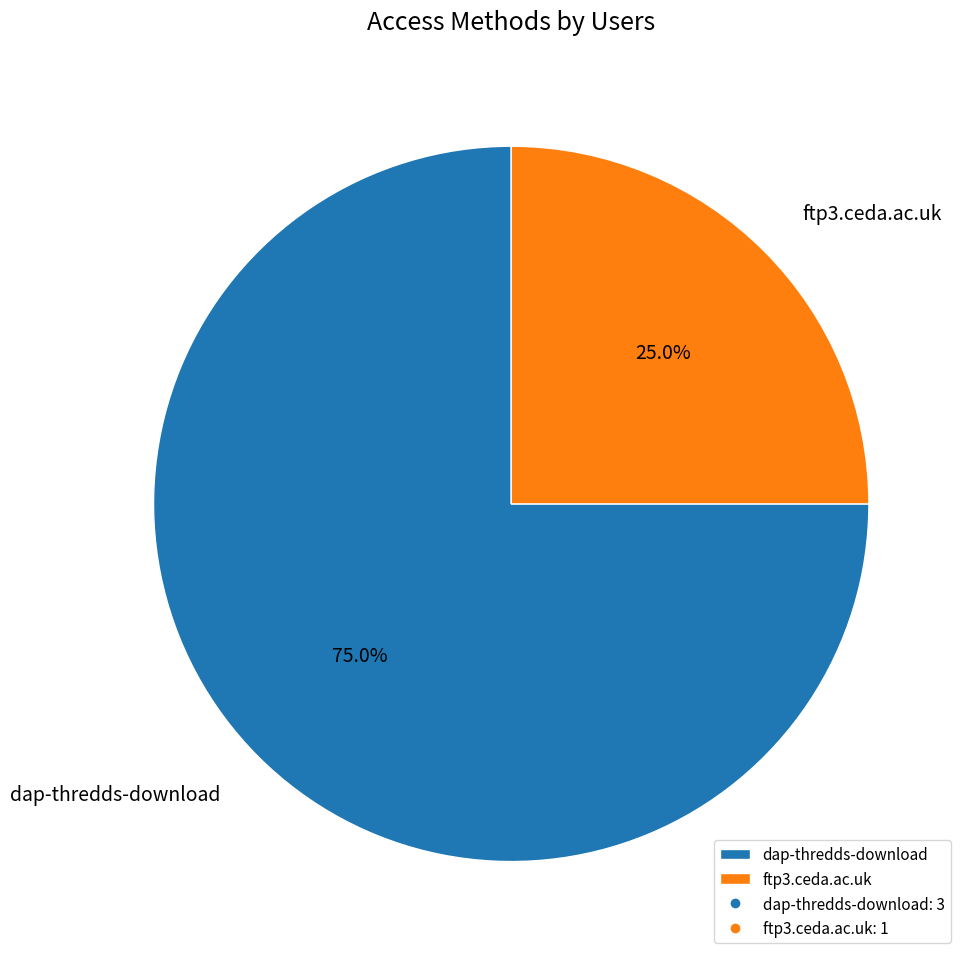

Is there a majority slice in this chart?

Yes